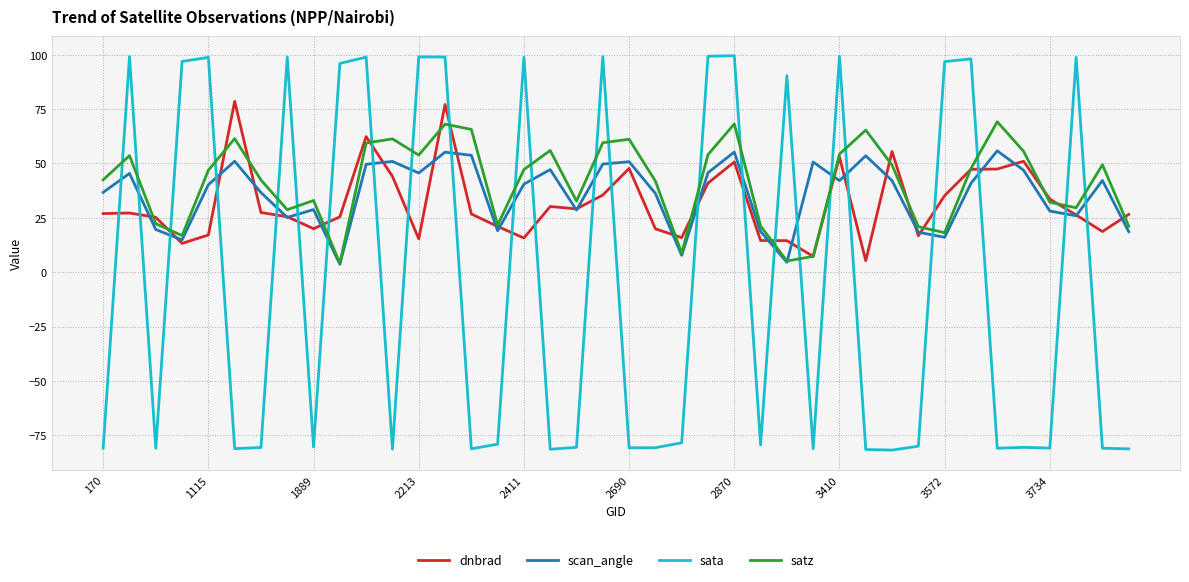

Which series has the widest spread of values?

sata